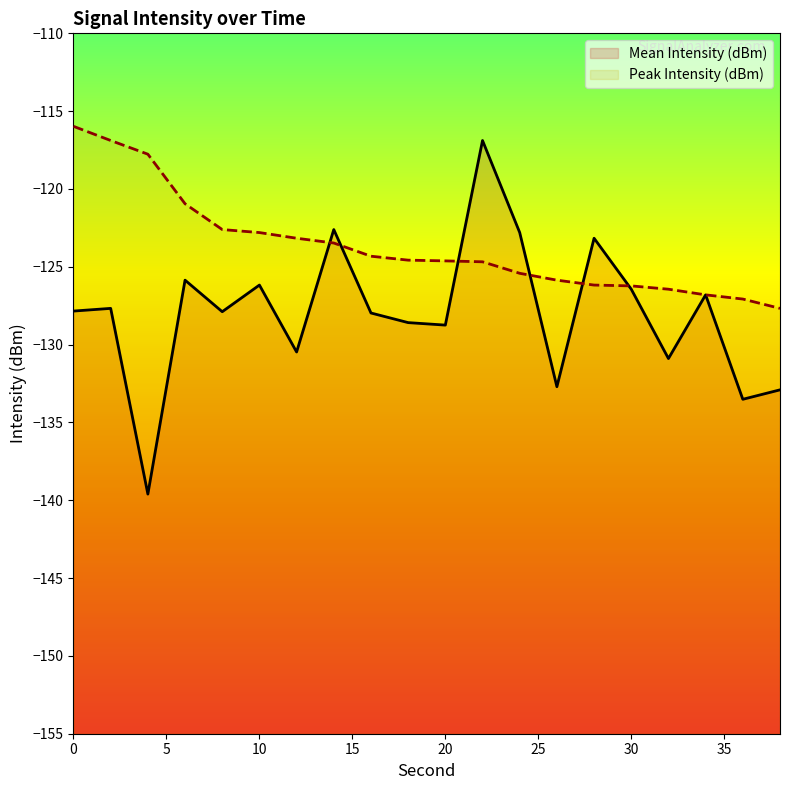

In Mean Intensity (dBm), how many points are lower than both neighbors (excluding endpoints)?

7